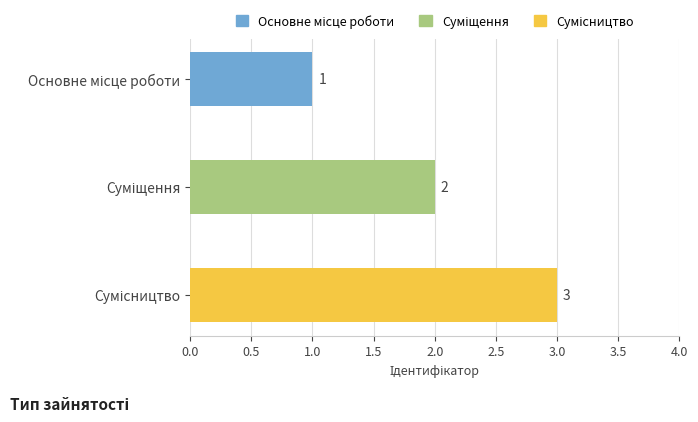

What is the difference between the maximum and minimum values?

2